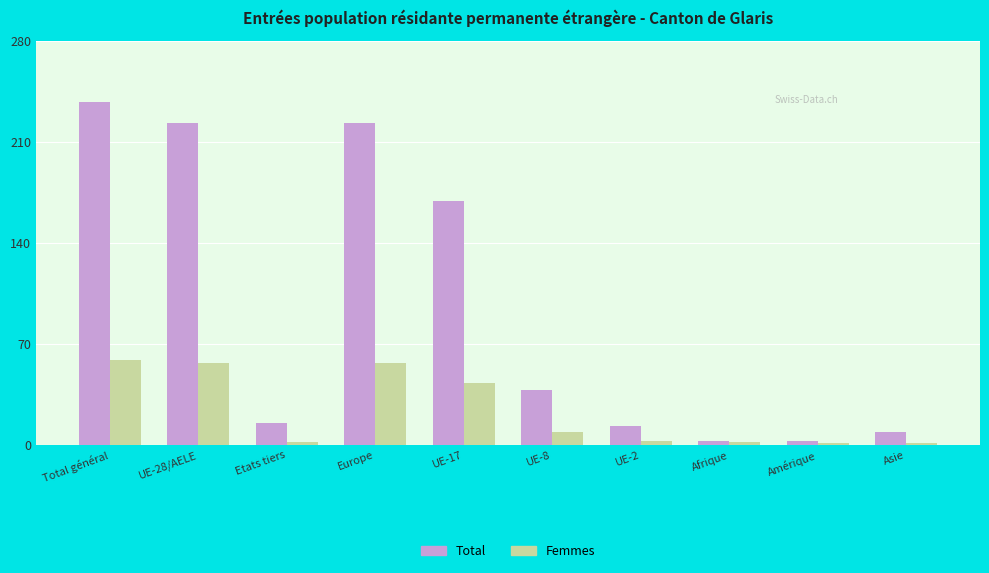

What is the difference between the Femmes values at Asie and UE-2?

2